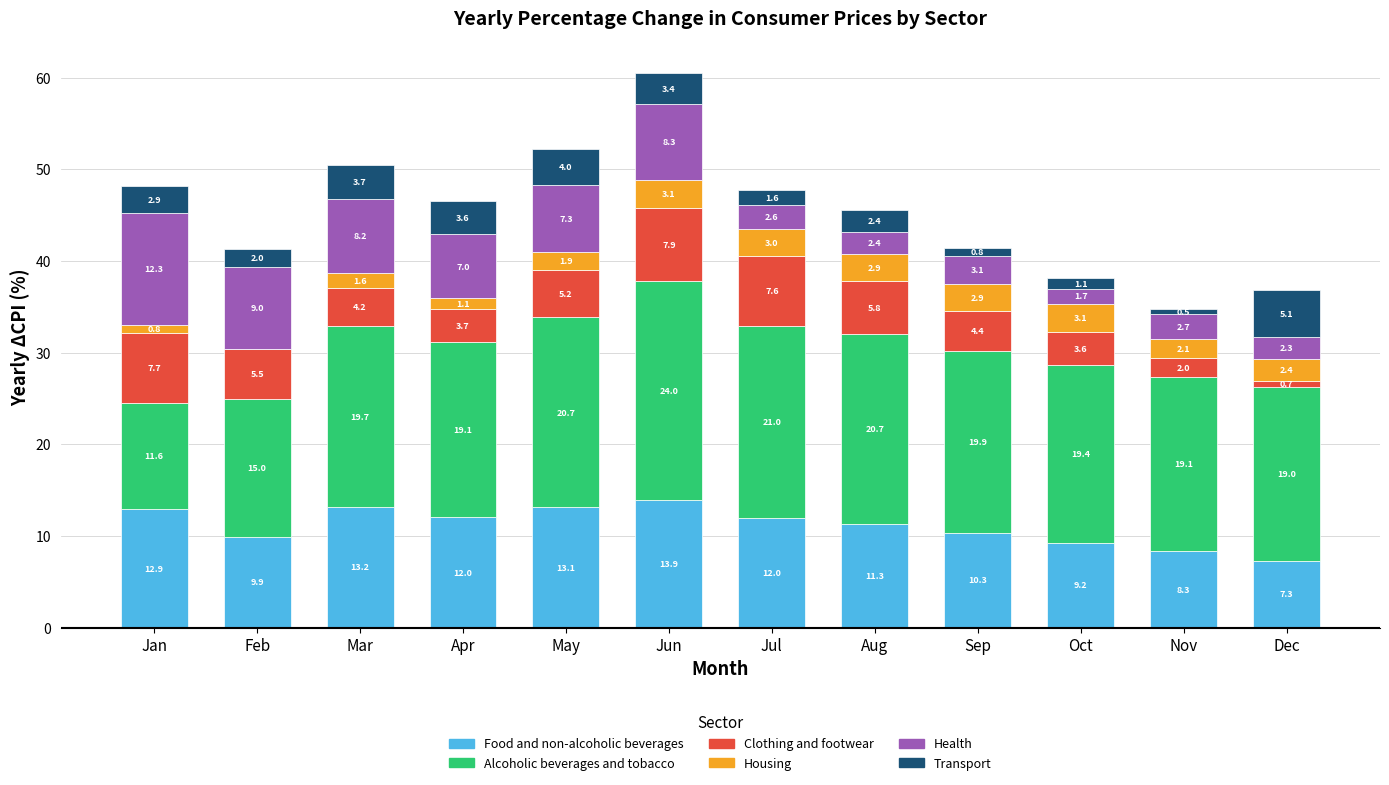

The value of Health at May is 3.7. True or false?

False